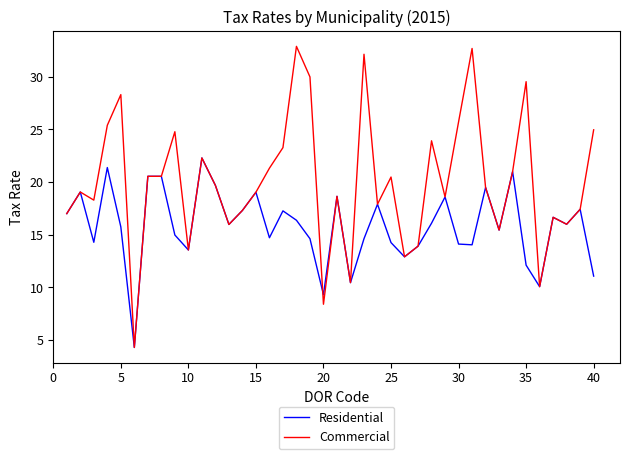

What is the minimum value shown in the chart?

4.3